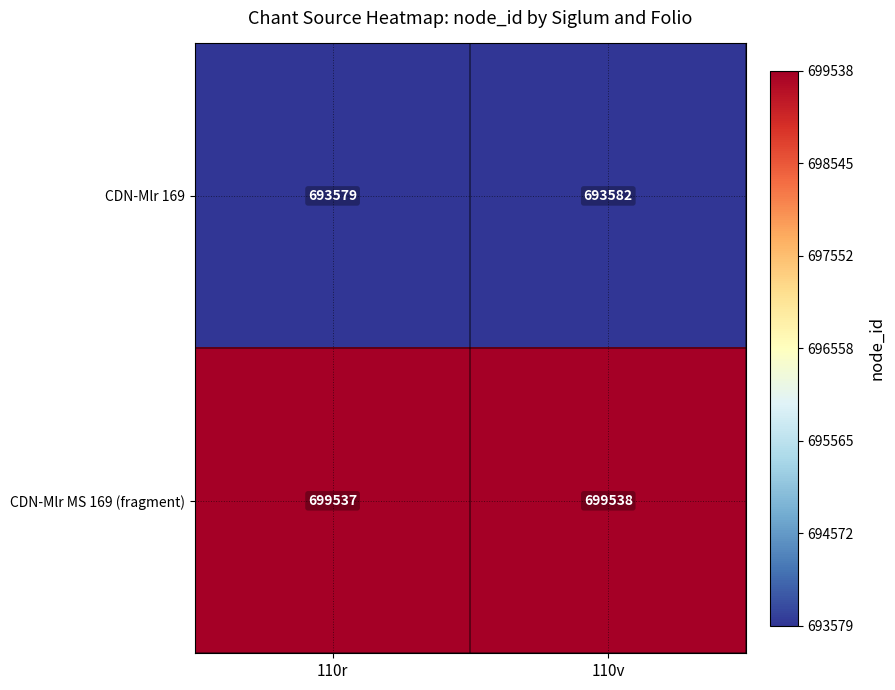

What is the highest value of the CDN-Mlr MS 169 (fragment) series?

699538